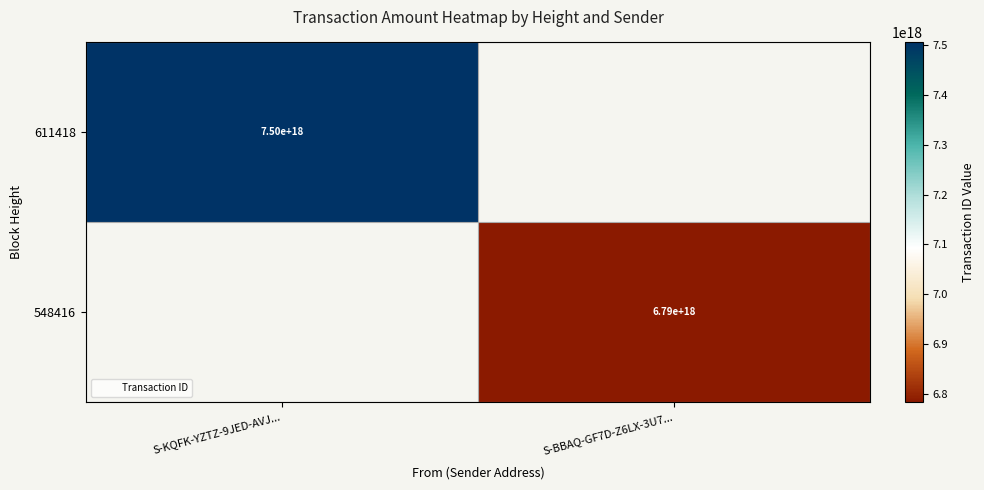

Rank the series by their maximum value, from lowest to highest.

611418, 548416